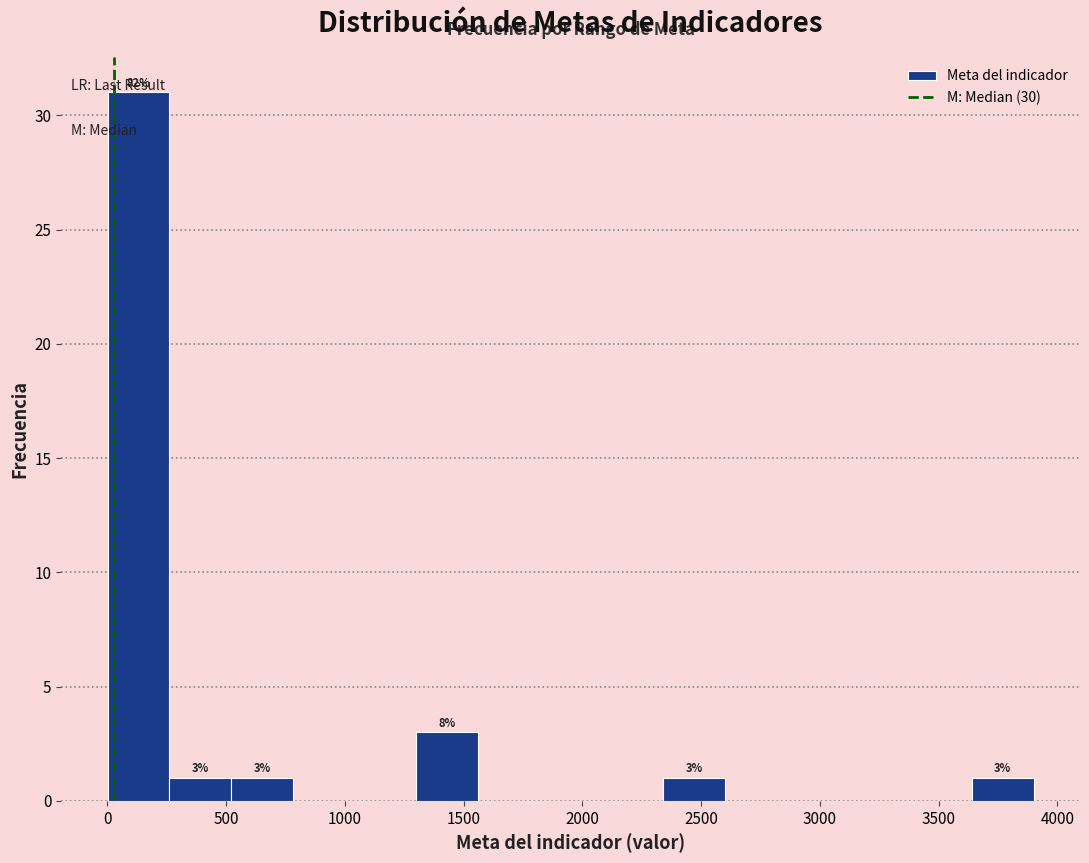

Over which range of the x-axis is the bar tallest?

0 to 250